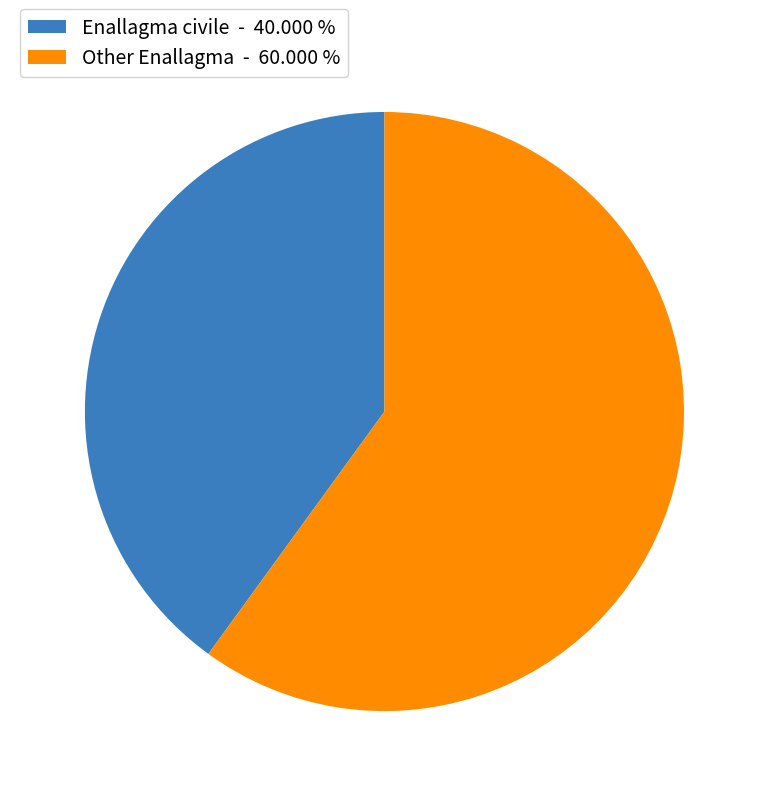

Do Other Enallagma - 60.000 % and Enallagma civile - 40.000 % together represent more than half of the pie?

Yes